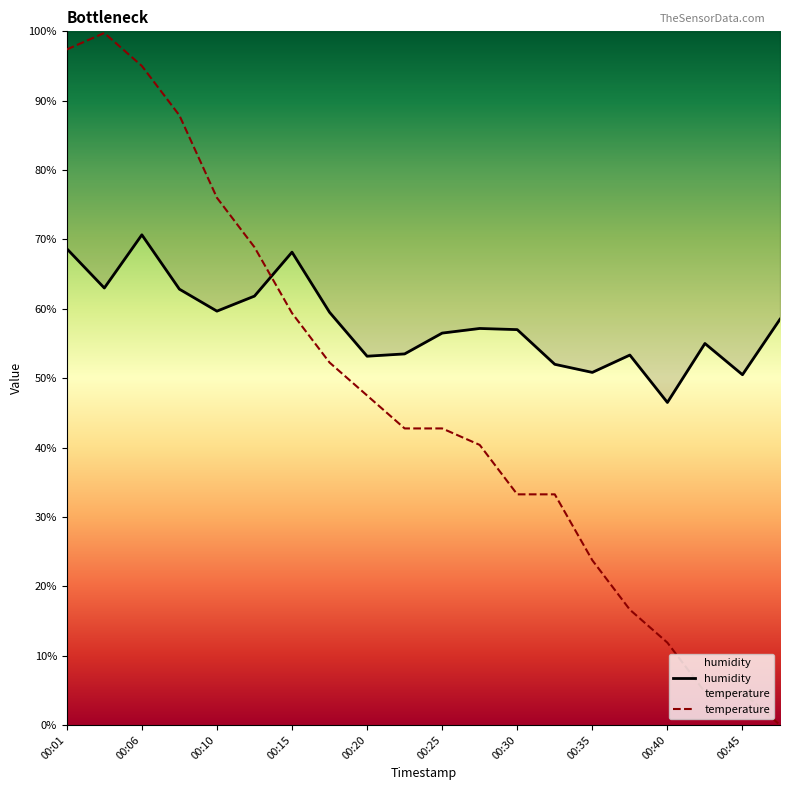

Read the humidity value at 11.

57.2